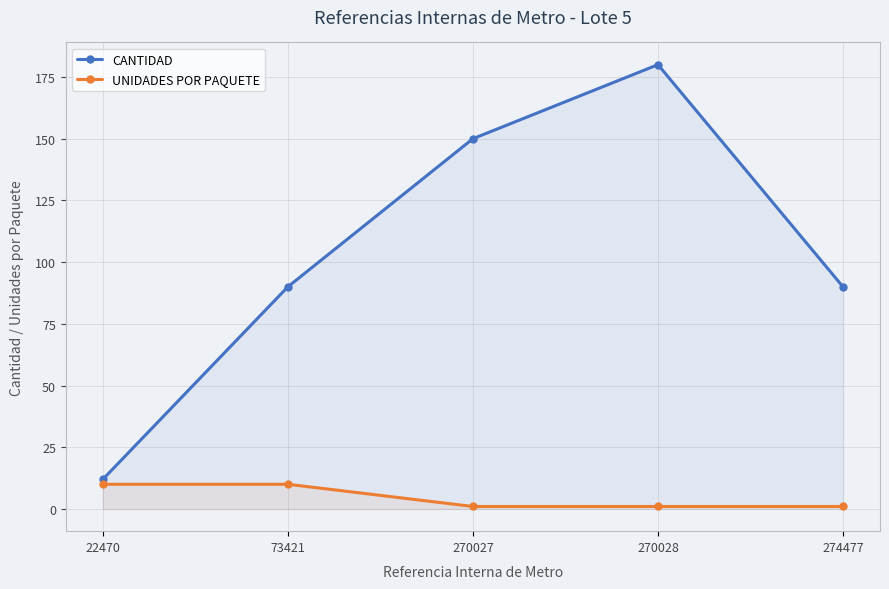

Between 270027 and 274477, which series saw the biggest shift?

CANTIDAD